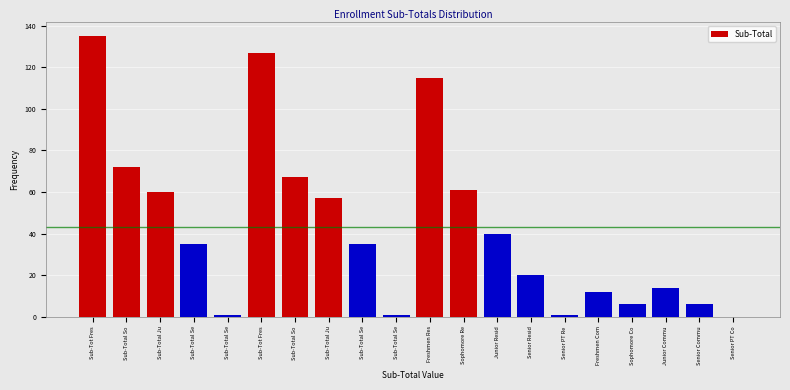

Are the bars horizontal?

No